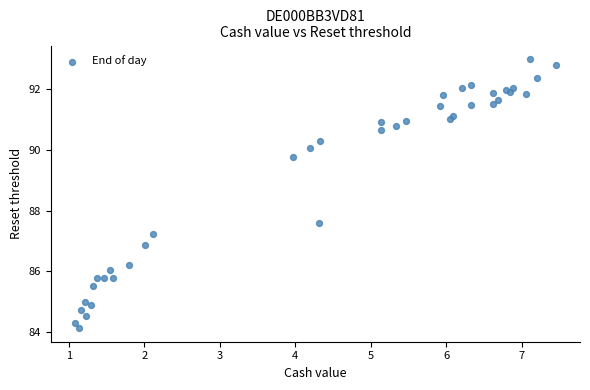

What Y value in the scatter plot is closest to 88?

87.6